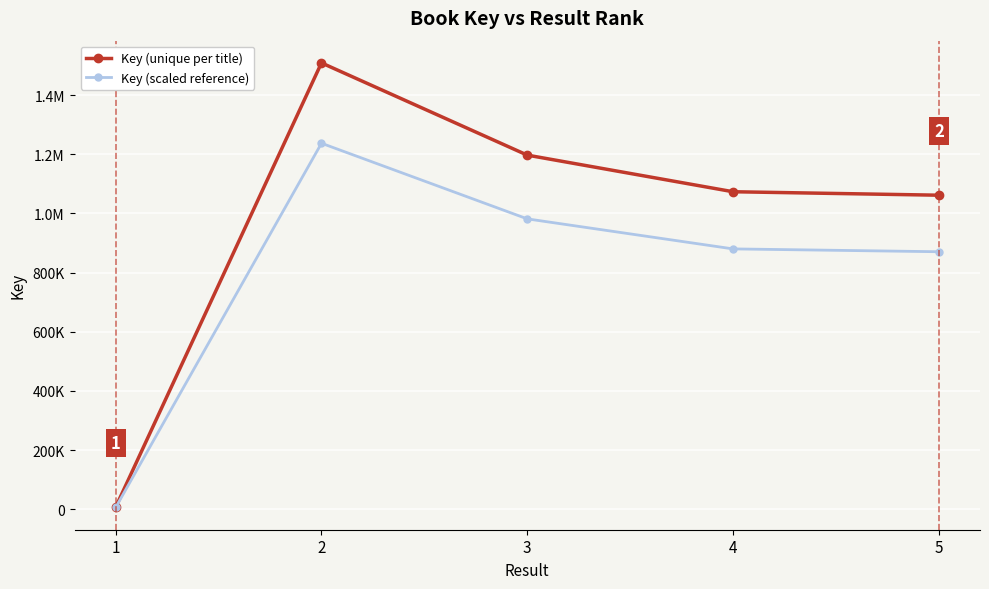

What is the minimum value shown in the chart?

6090.1